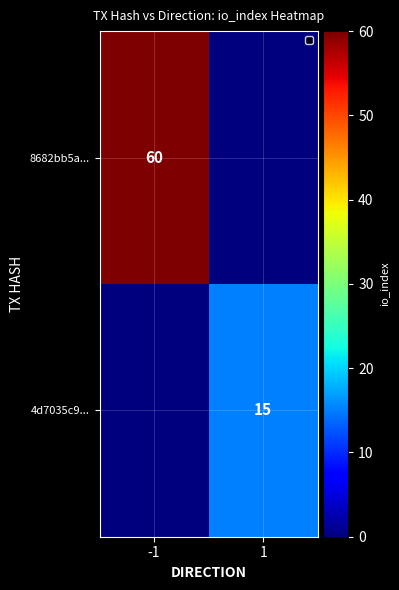

Is the value of 8682bb5a... at -1 greater than the value of 4d7035c9... at 1?

Yes